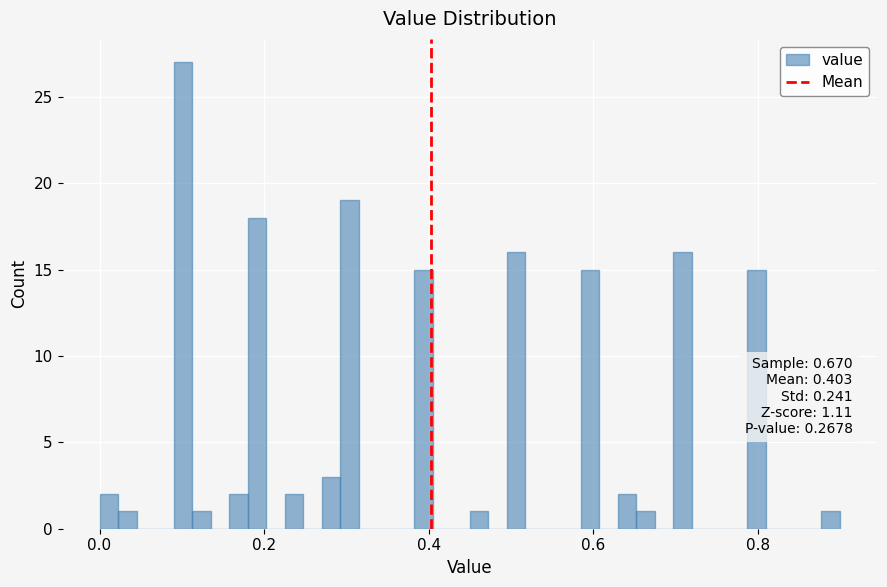

Read against the x-axis, roughly where is the centre of the tallest bar?

0.10